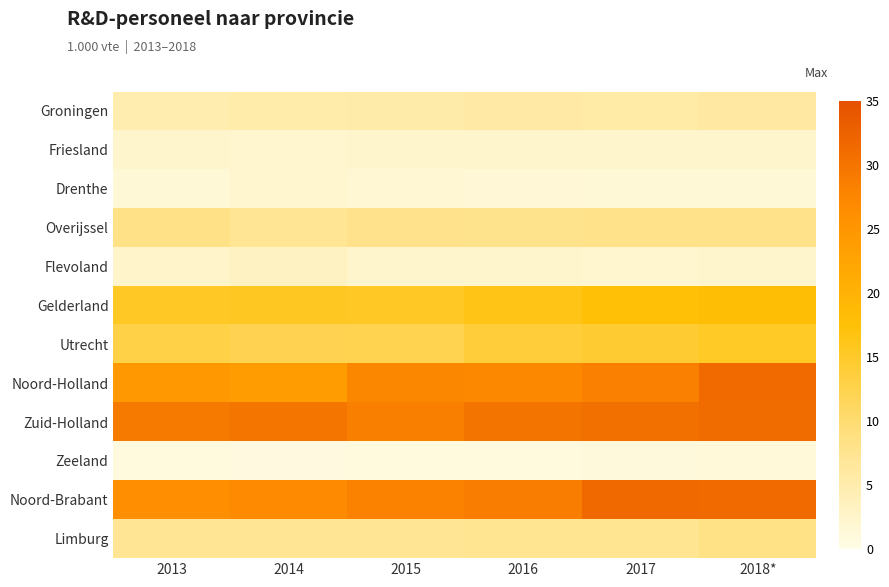

Rank the series by their maximum value, from lowest to highest.

Zeeland, Drenthe, Friesland, Flevoland, Groningen, Overijssel, Limburg, Utrecht, Gelderland, Zuid-Holland, Noord-Holland, Noord-Brabant